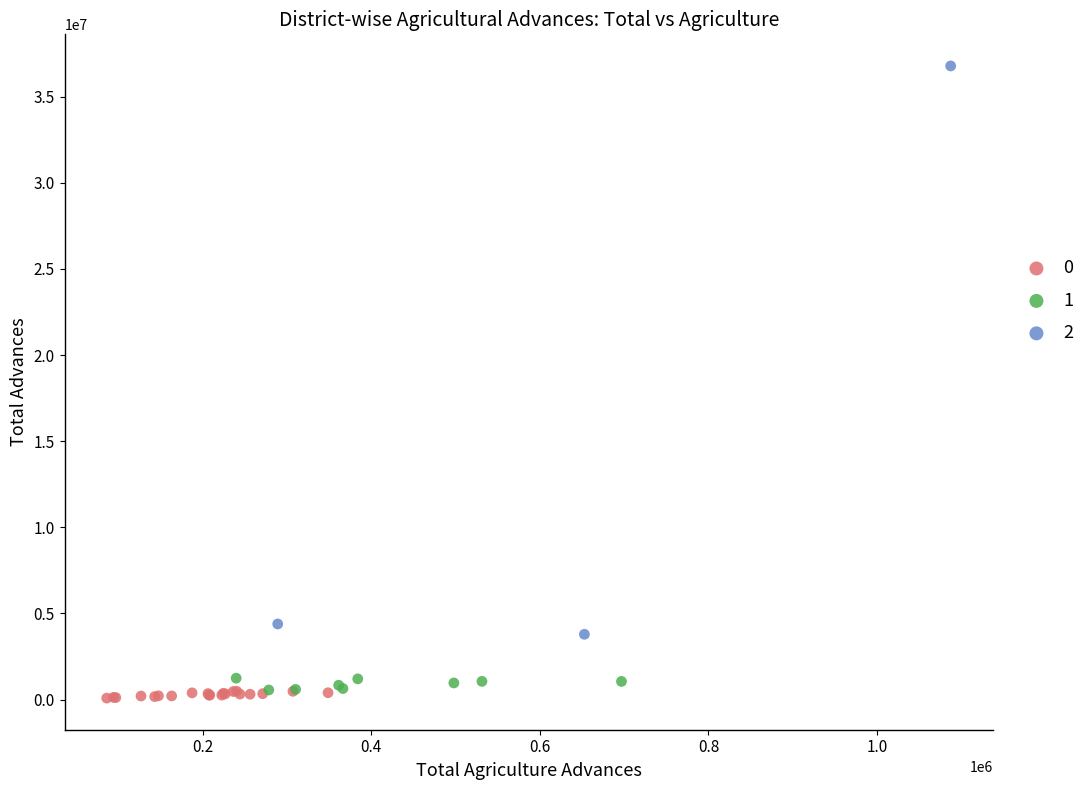

Which series has the largest Y range (max minus min)?

2